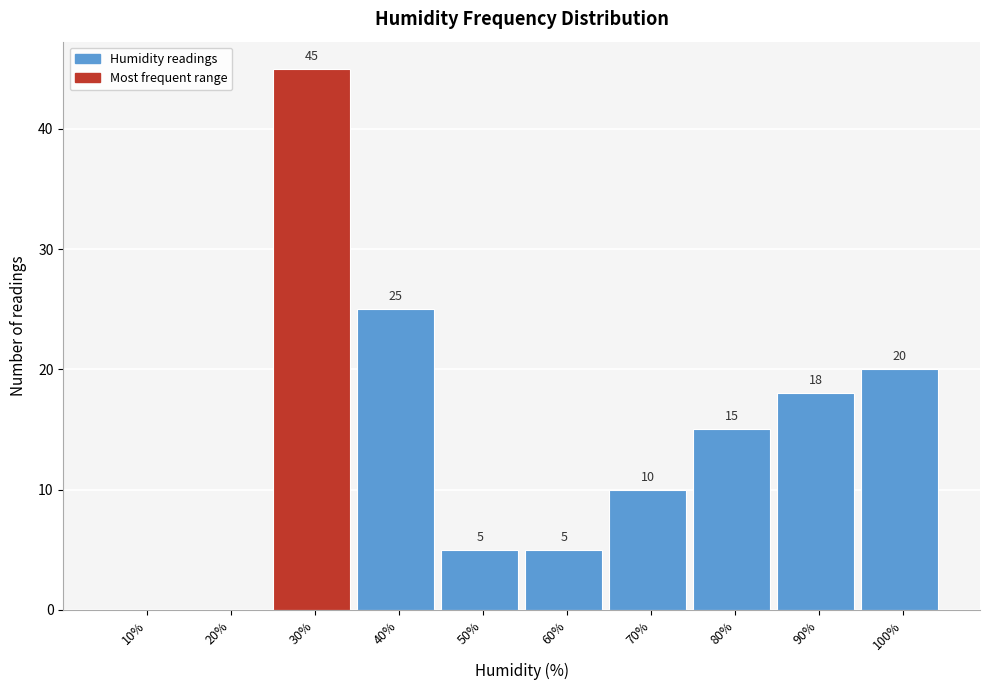

Reading left to right, extract all data points from this chart.

10%=0	20%=0	30%=45	40%=25	50%=5	60%=5	70%=10	80%=15	90%=18	100%=20